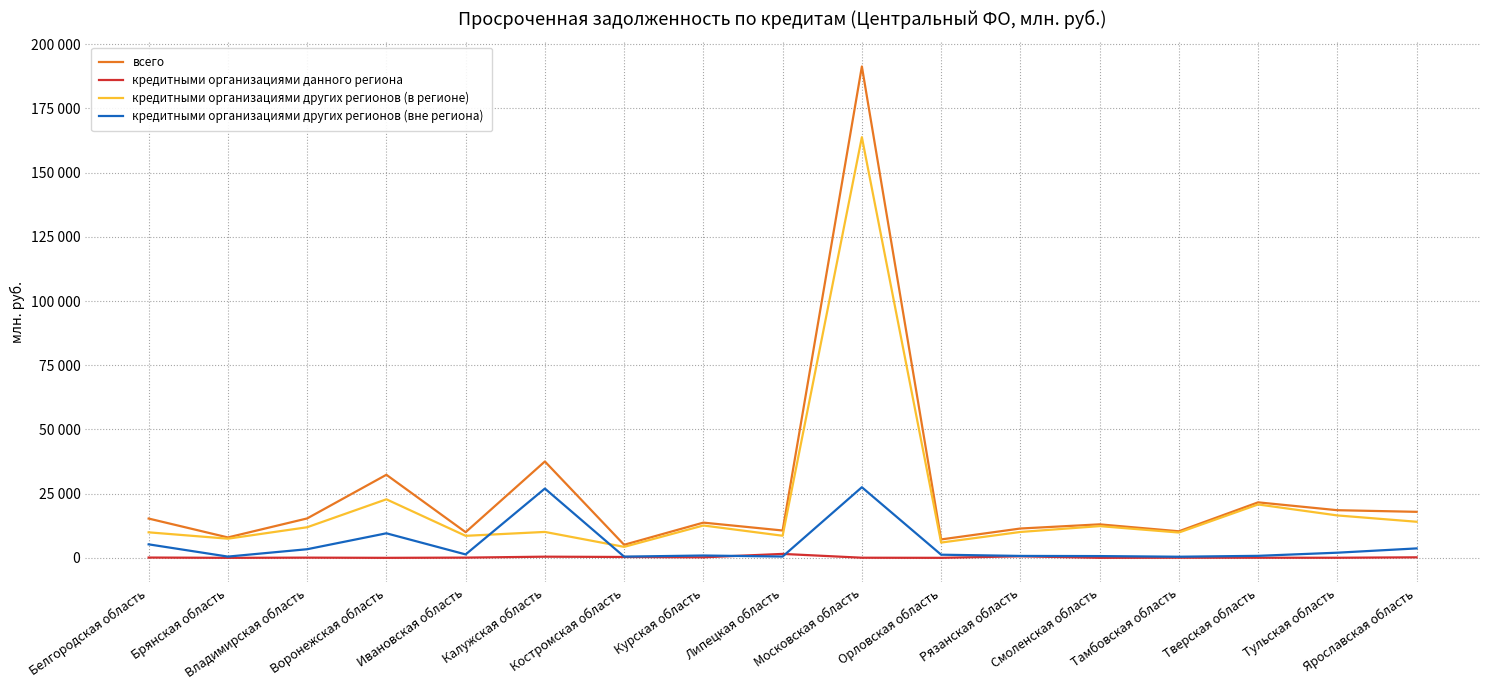

Is this an area chart (filled region under the line)?

No